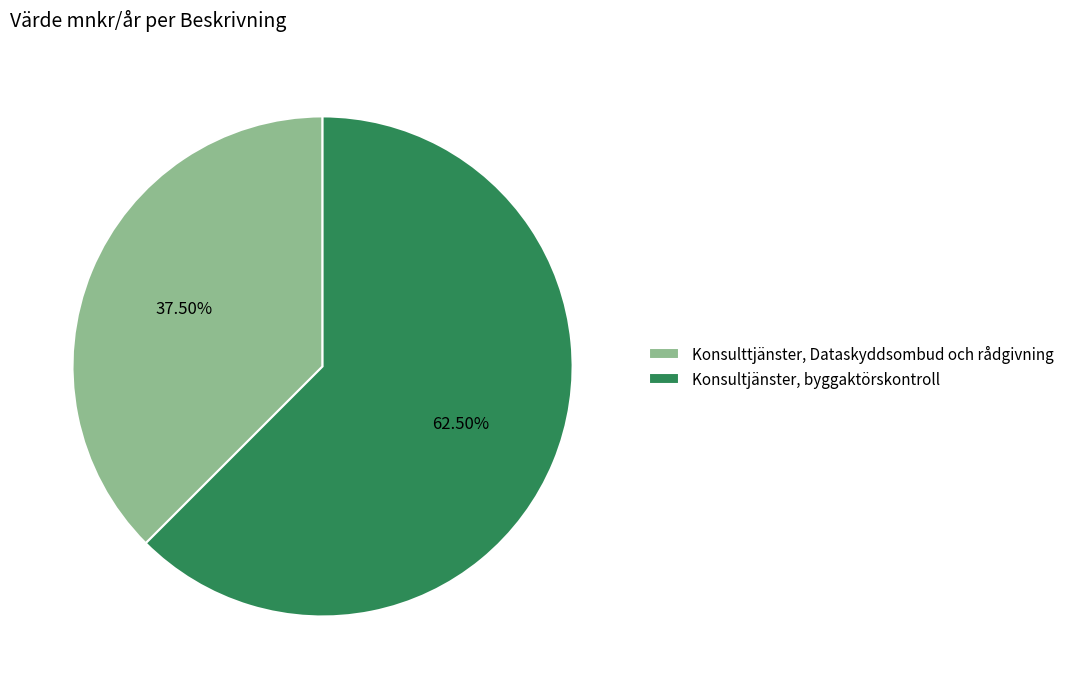

Is the sum of Konsulttjänster, Dataskyddsombud och rådgivning and Konsultjänster, byggaktörskontroll greater than half?

Yes